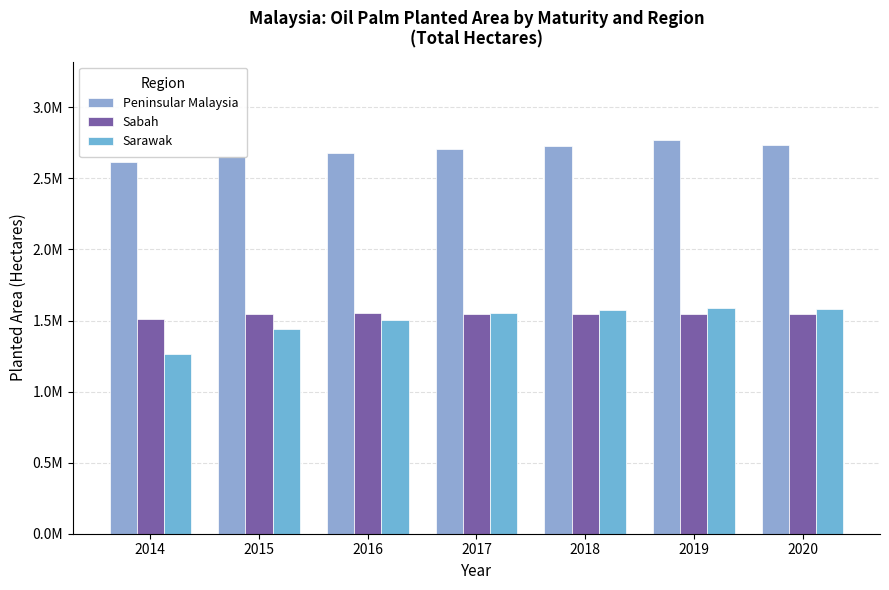

The Peninsular Malaysia series shows 2737723 at 2020. True or false?

True